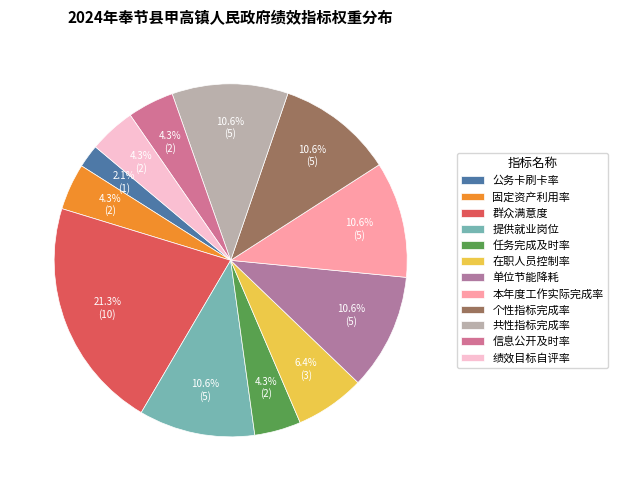

Is it true that 信息公开及时率 is 1% of the pie?

False